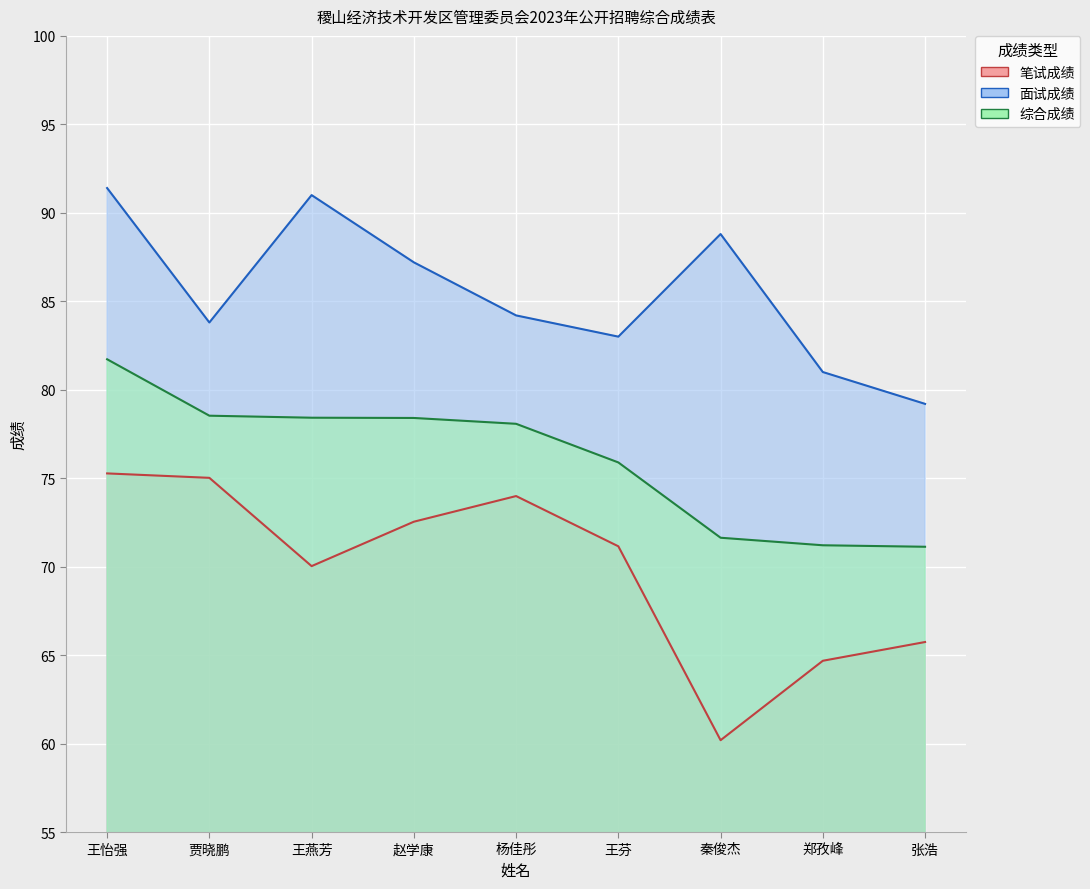

What is the lowest value of the 笔试成绩 series?

60.2